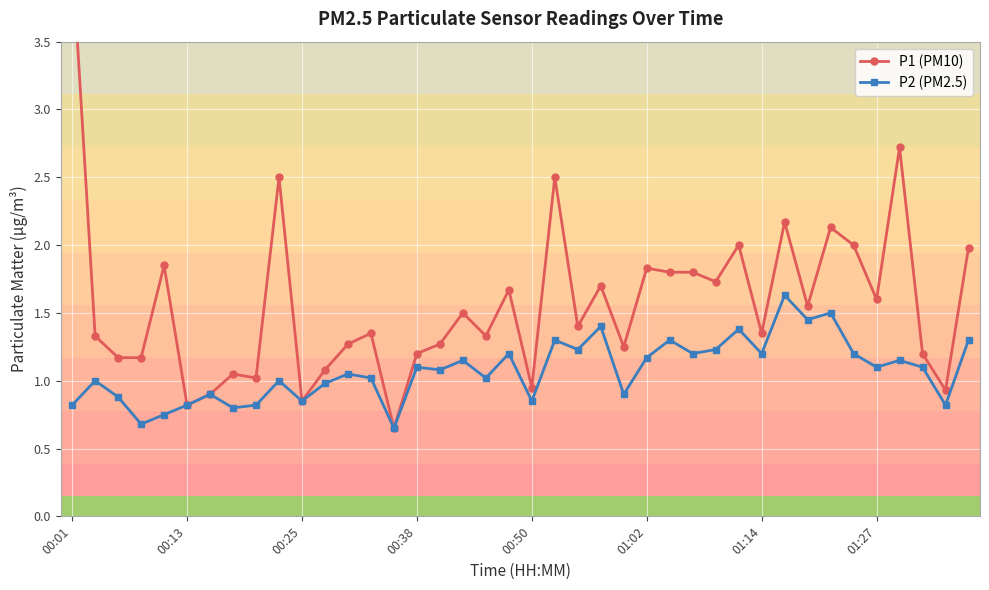

Where does the P1 (PM10) series first go above 1?

00:01